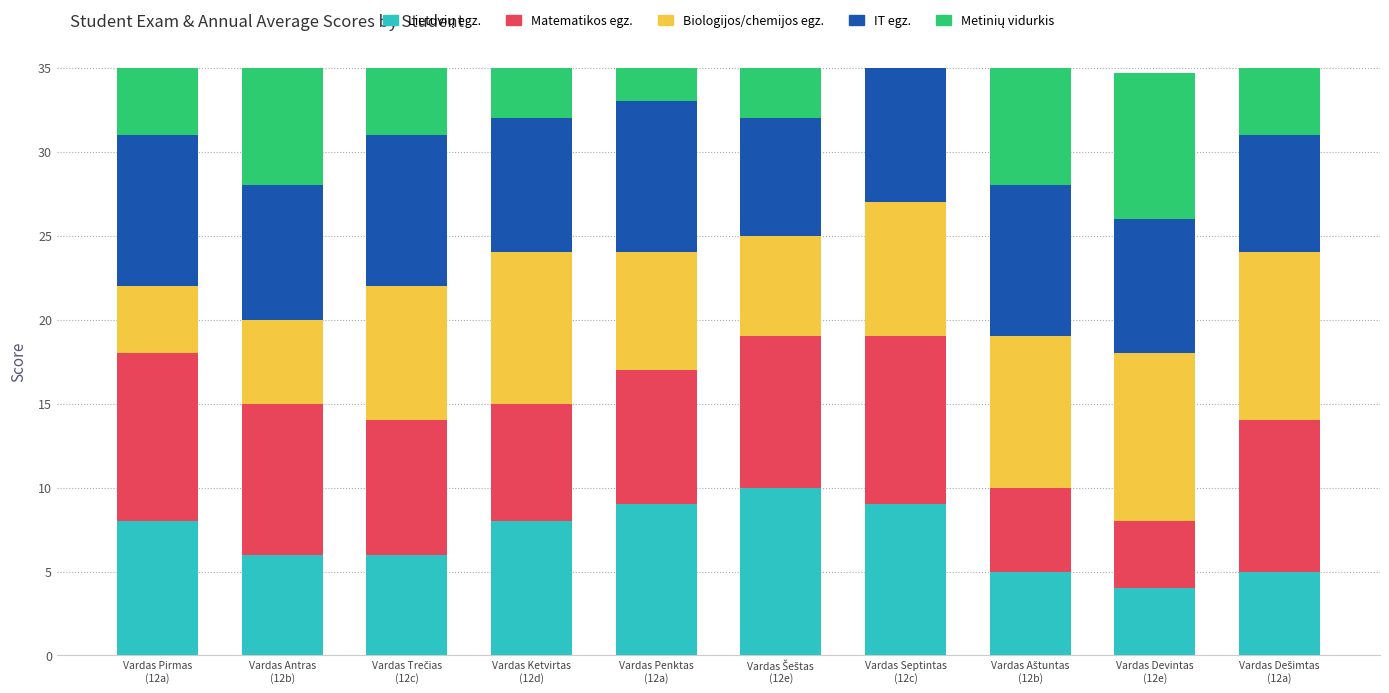

Where is IT egz. nearest to the value 8?

Vardas Antras
(12b)